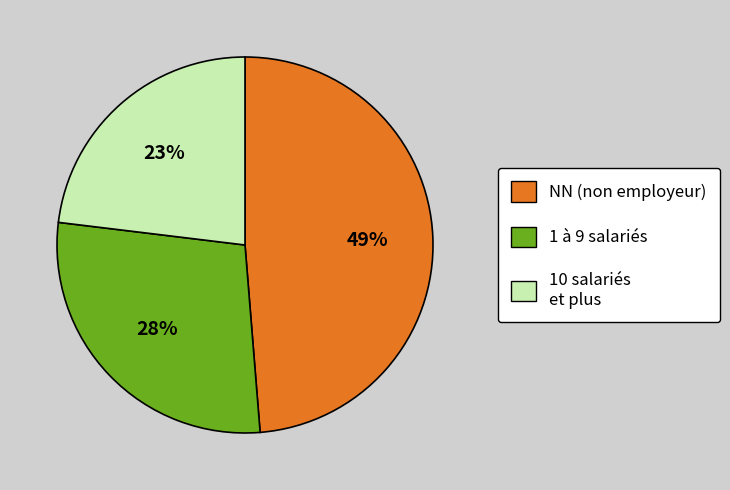

To the nearest percent, what is the difference between the largest and smallest slice percentages?

26%